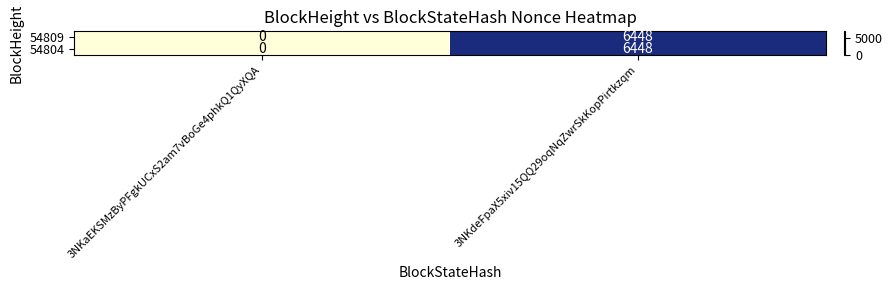

Which category has the highest value across all series?

3NKdeFpaX5xiv15QQ29oqNqZwrSkKopPirtkzqm